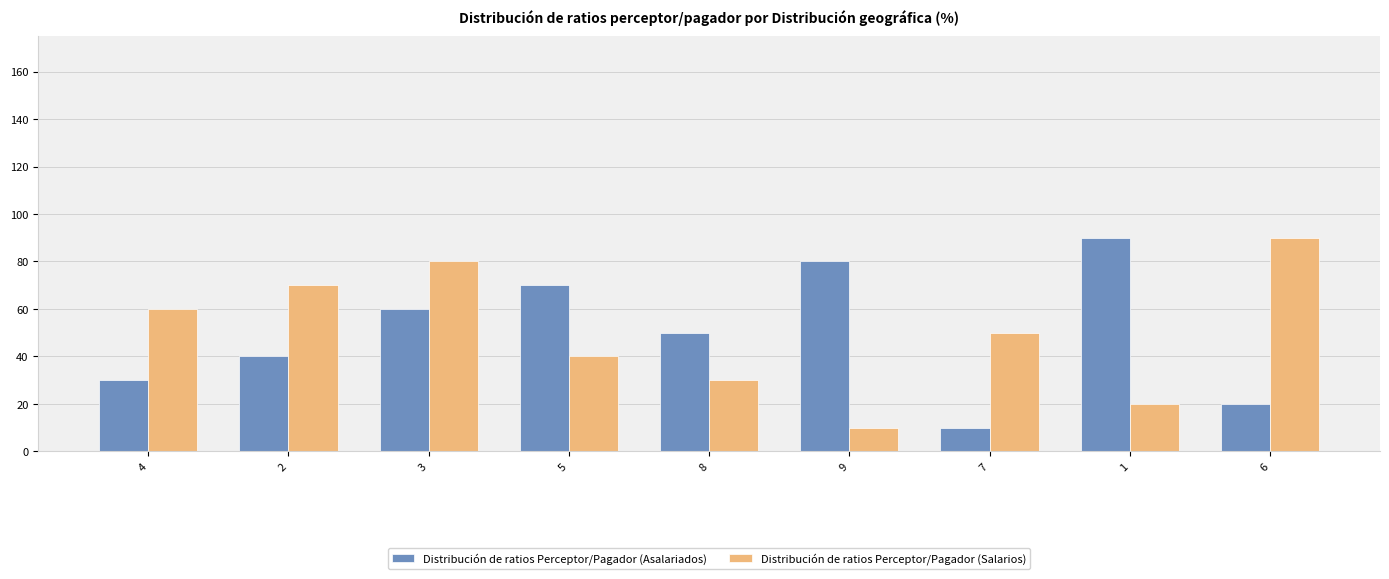

What is the difference between the highest and lowest values at 4?

30